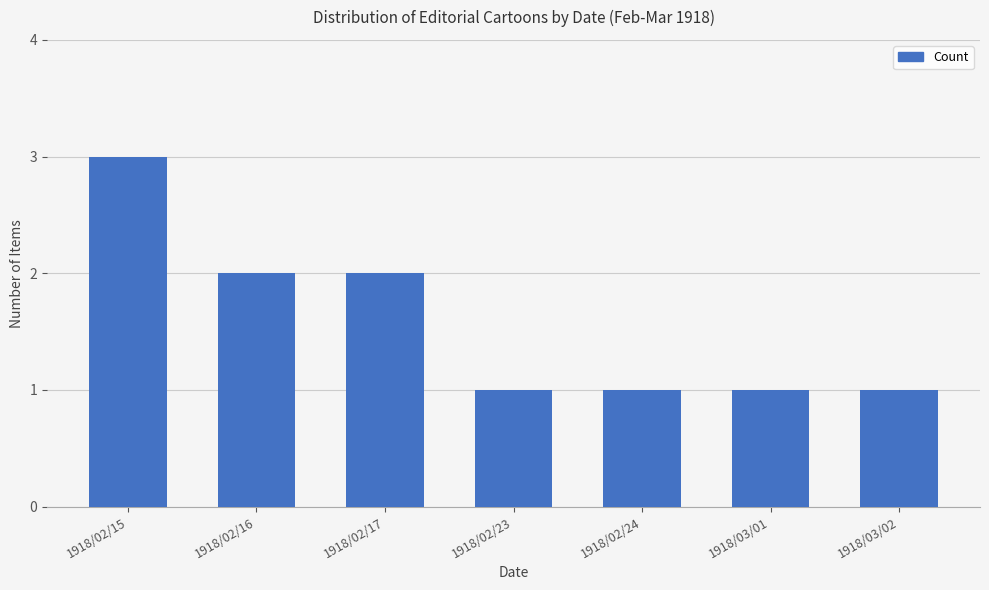

What position from the left is 1918/02/24?

5